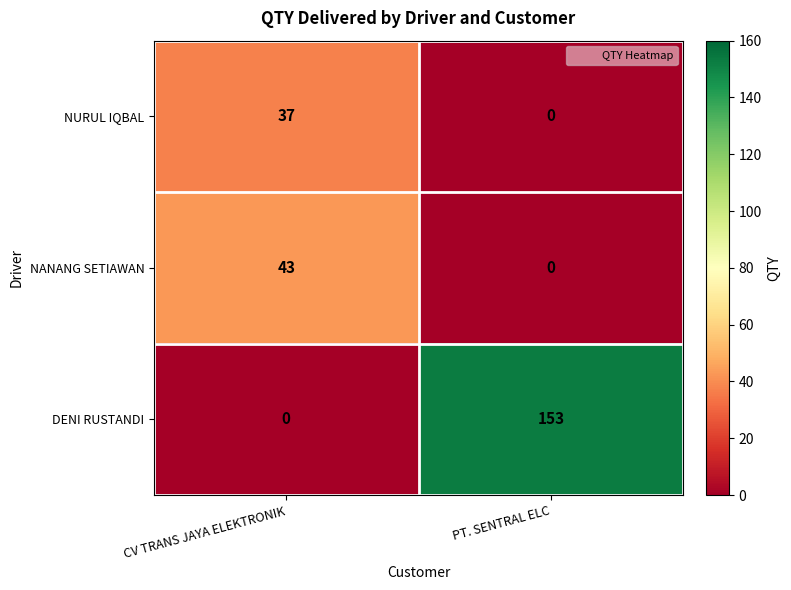

How many series are shown in this chart?

3